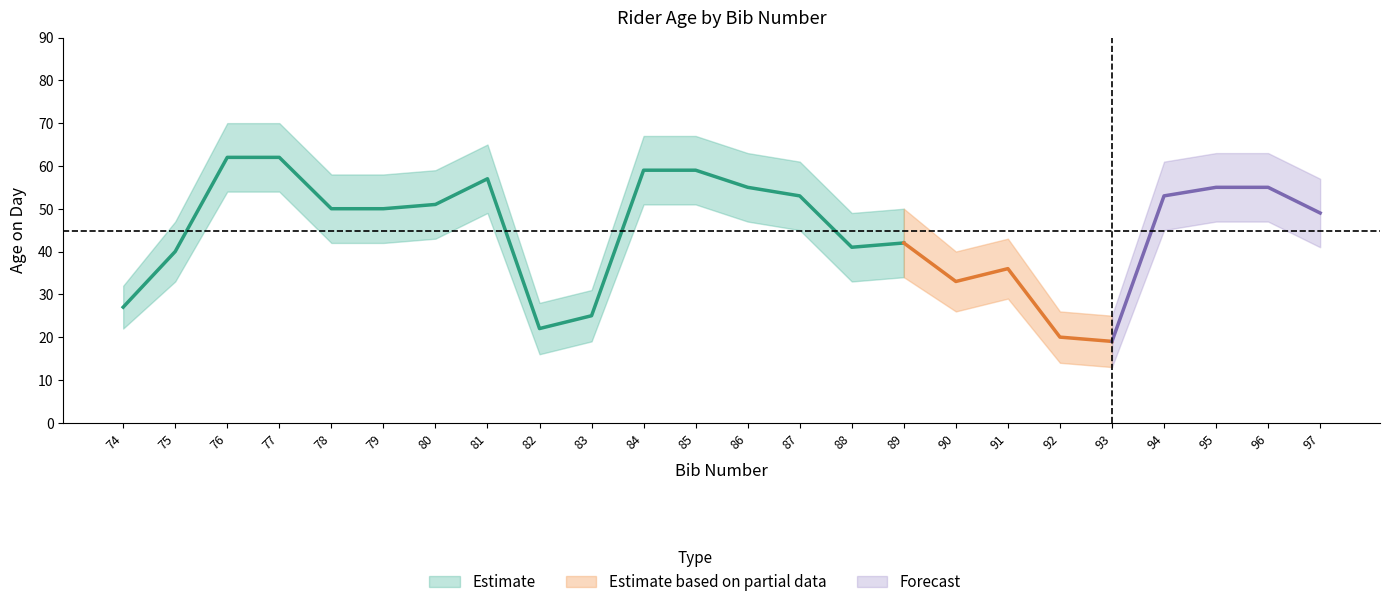

What is the difference between the age_lower values at 84 and 97?

10